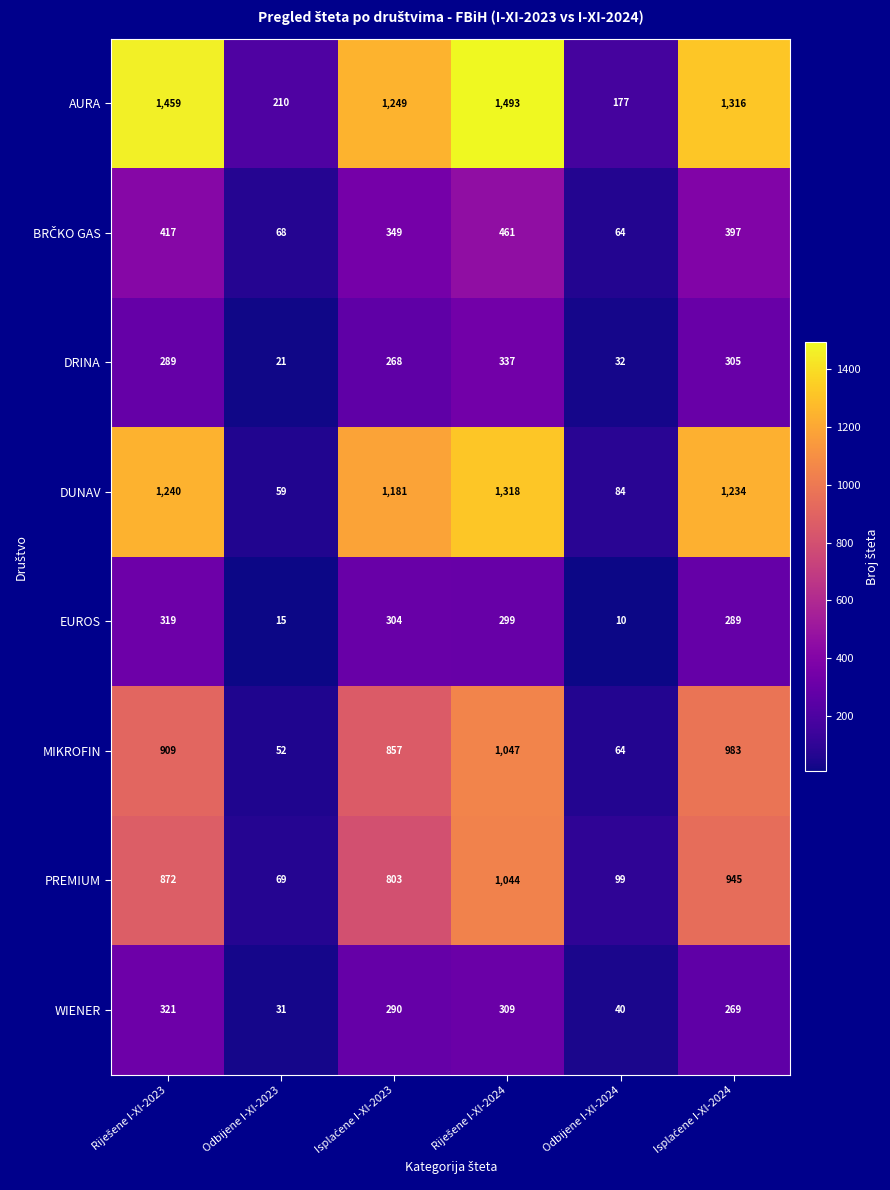

What is the sum of all WIENER values?

1260